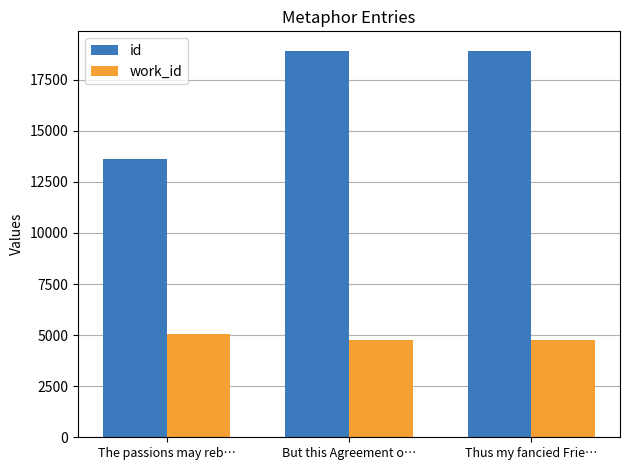

Are the bars horizontal?

No